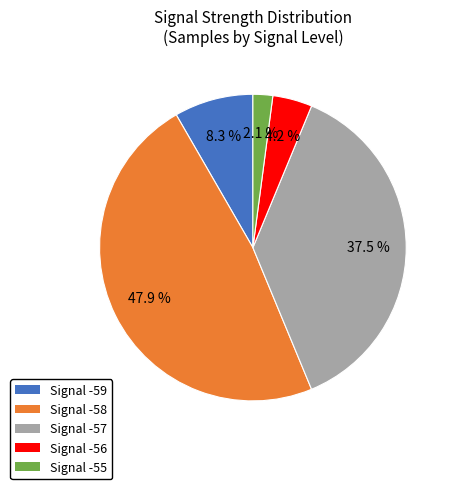

Does Signal -55 represent more than half of the total?

No